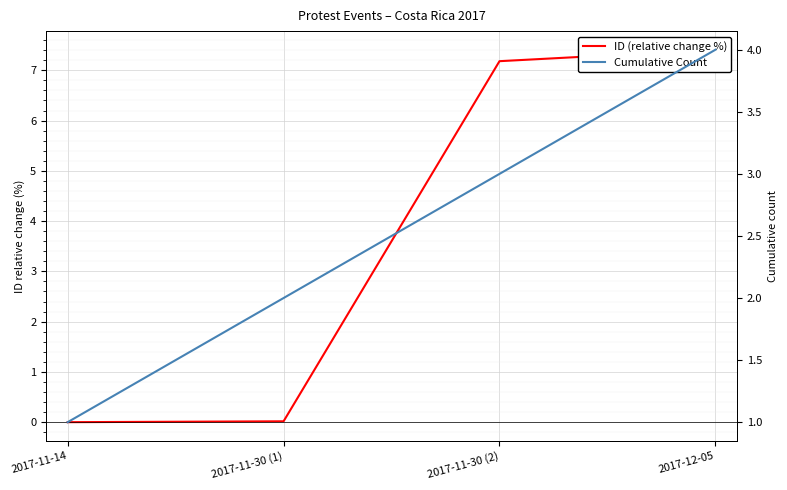

List the series in order of their overall mean, lowest first.

Cumulative Count, ID (relative change %)